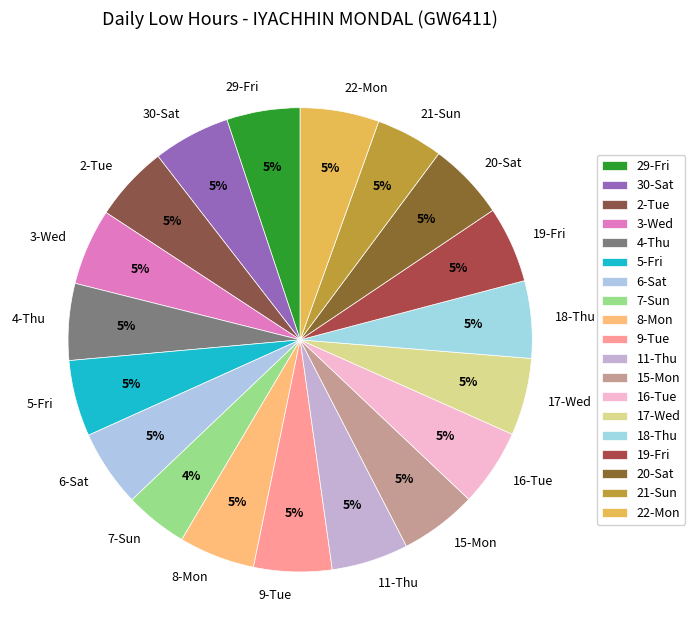

Approximately how many times larger is the value at 30-Sat compared to 3-Wed?

1.0